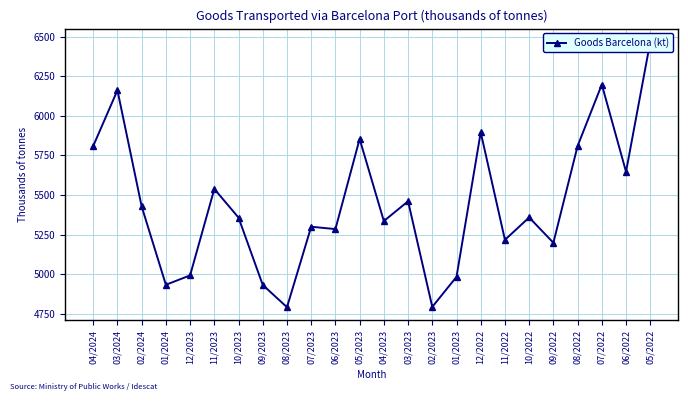

Which label corresponds to the largest value in the chart?

05/2022